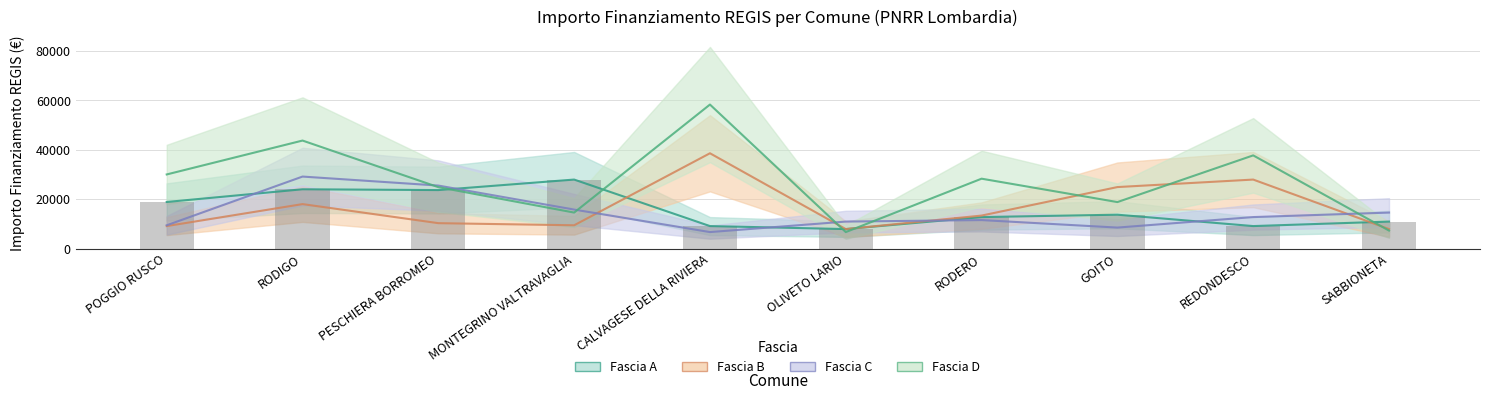

Are the bars grouped side by side (vs. stacked)?

Yes